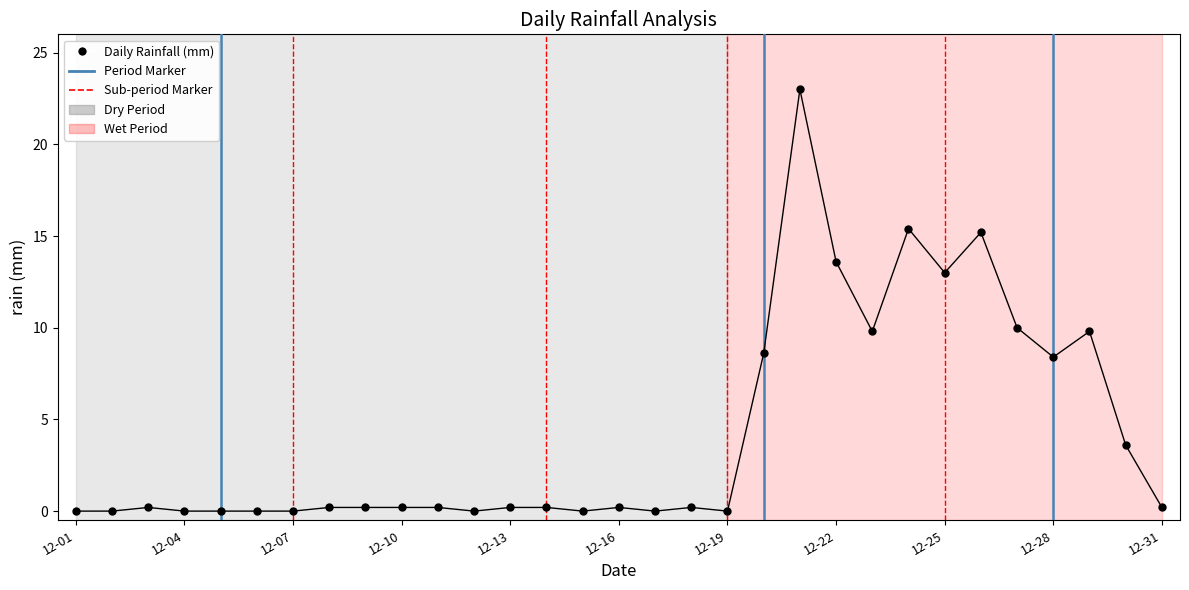

What is the range of Y values (max minus min)?

23.0